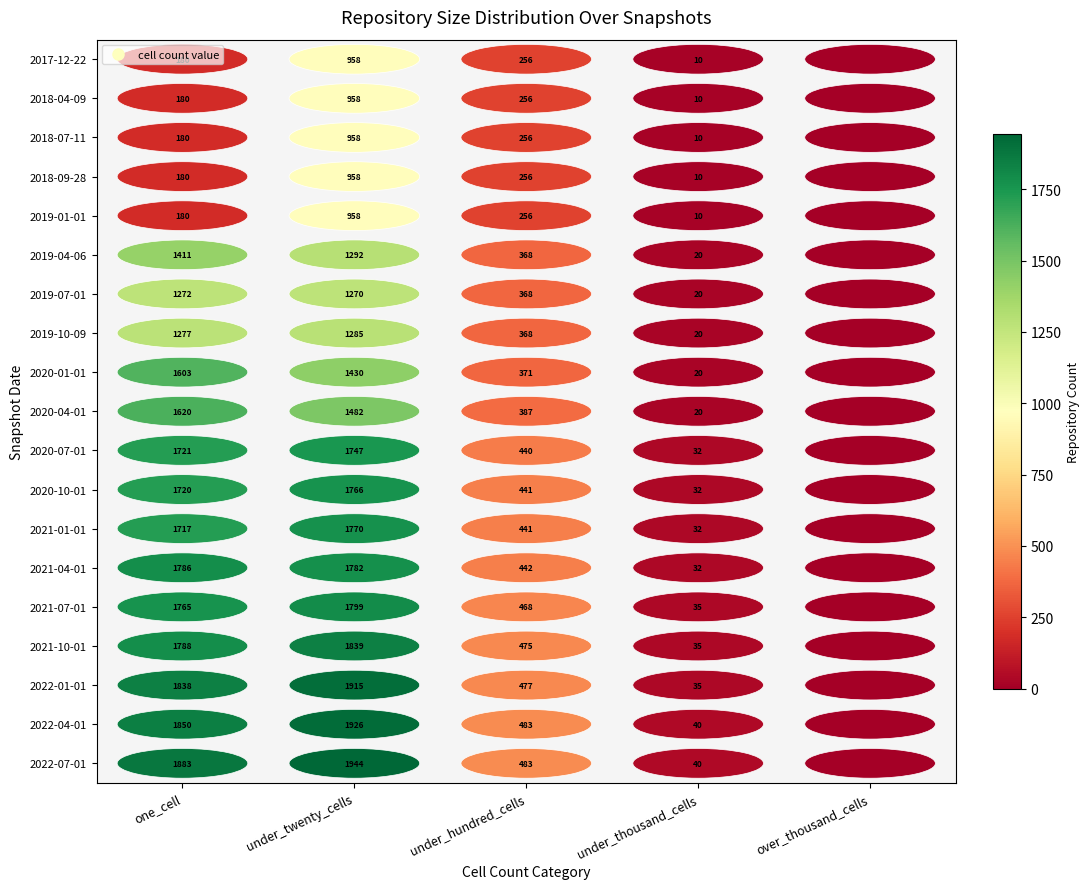

Read the 2019-10-09 value at under_twenty_cells.

1285